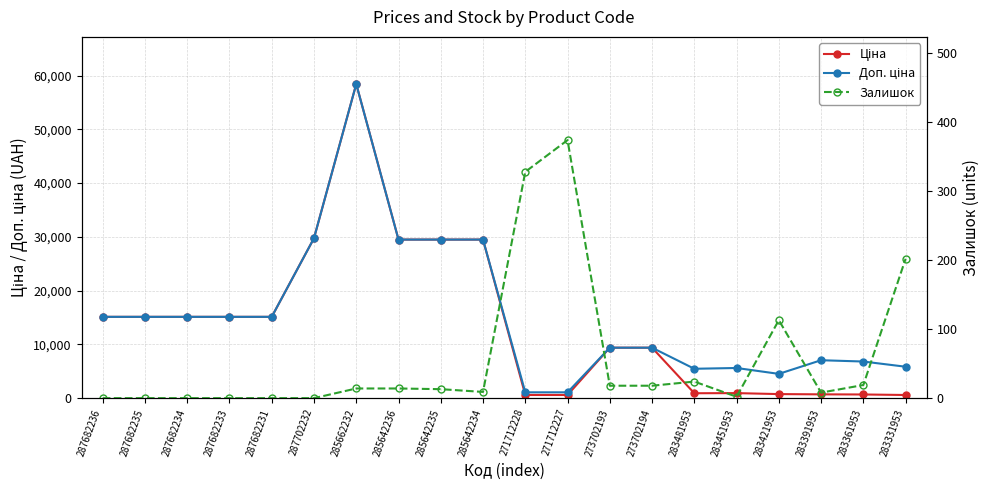

What is the difference between the maximum and minimum values in the Доп. ціна series?

57344.9